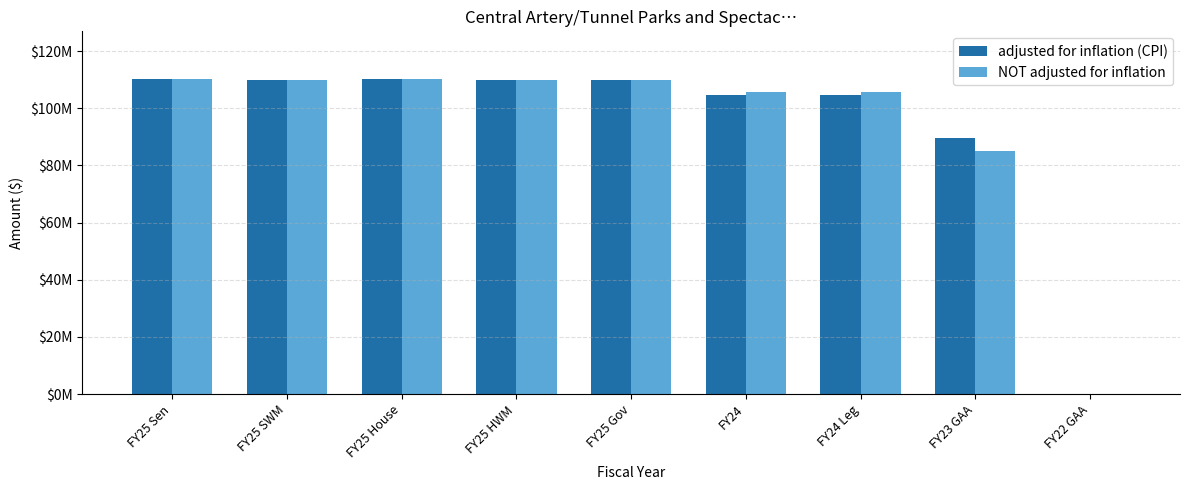

Where is NOT adjusted for inflation nearest to the value 55197280?

FY23 GAA